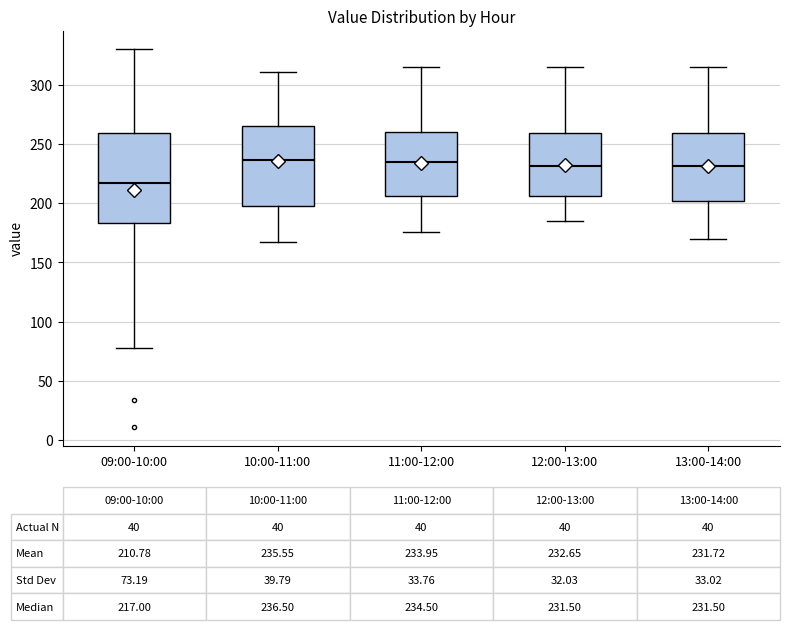

Which box has the lowest median line?

09:00-10:00